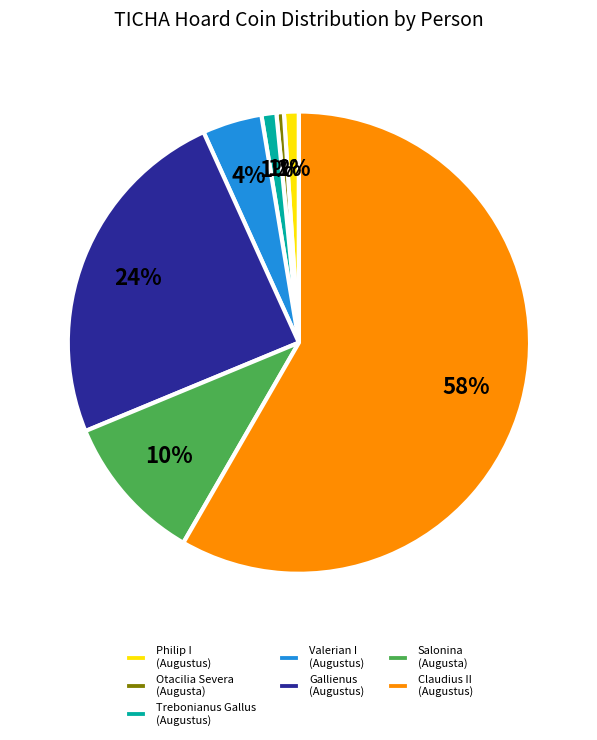

To the nearest percent, what portion does Otacilia Severa (Augusta) represent?

1%